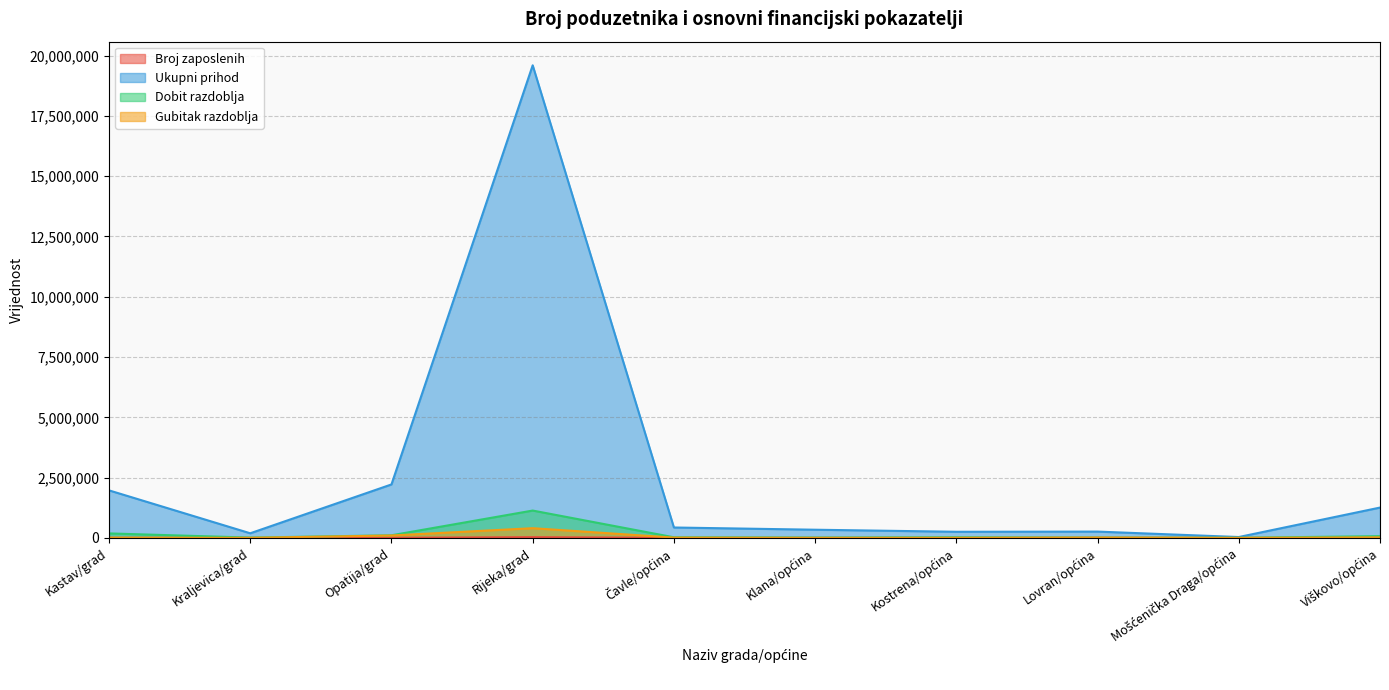

What is the minimum value shown in the chart?

133